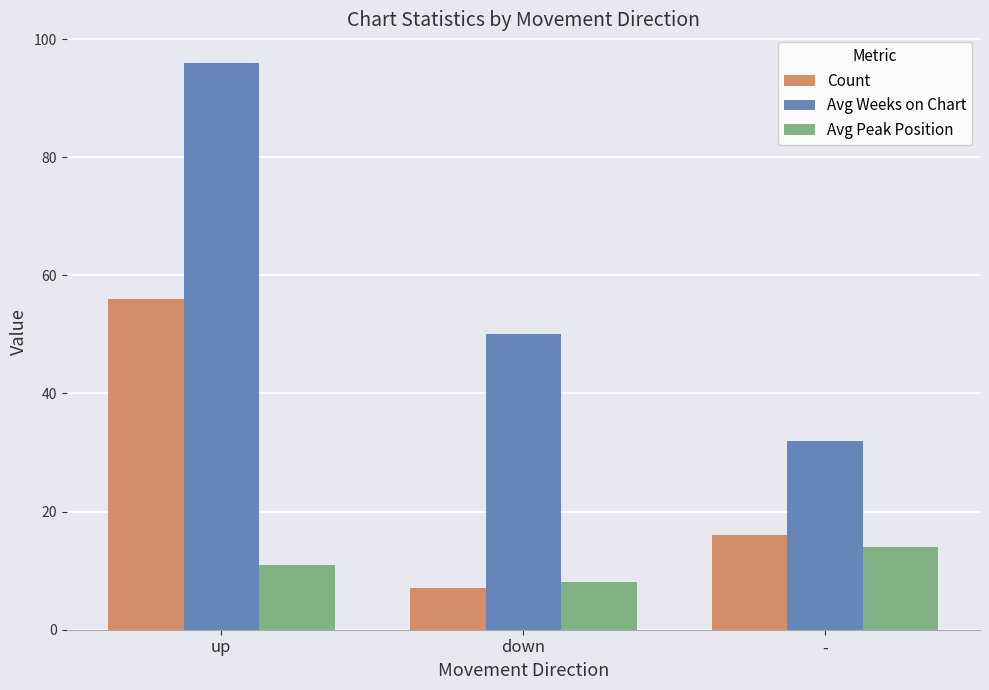

Which series has the largest range (max minus min)?

Avg Weeks on Chart